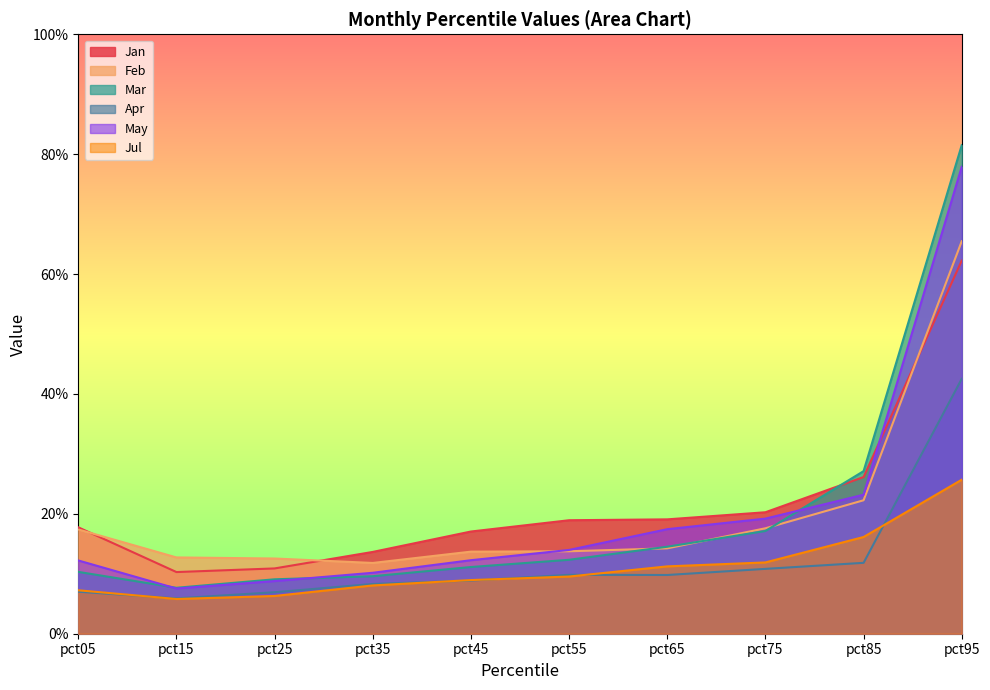

Is the value of Jul at pct25 greater than the value of Jan at pct45?

No